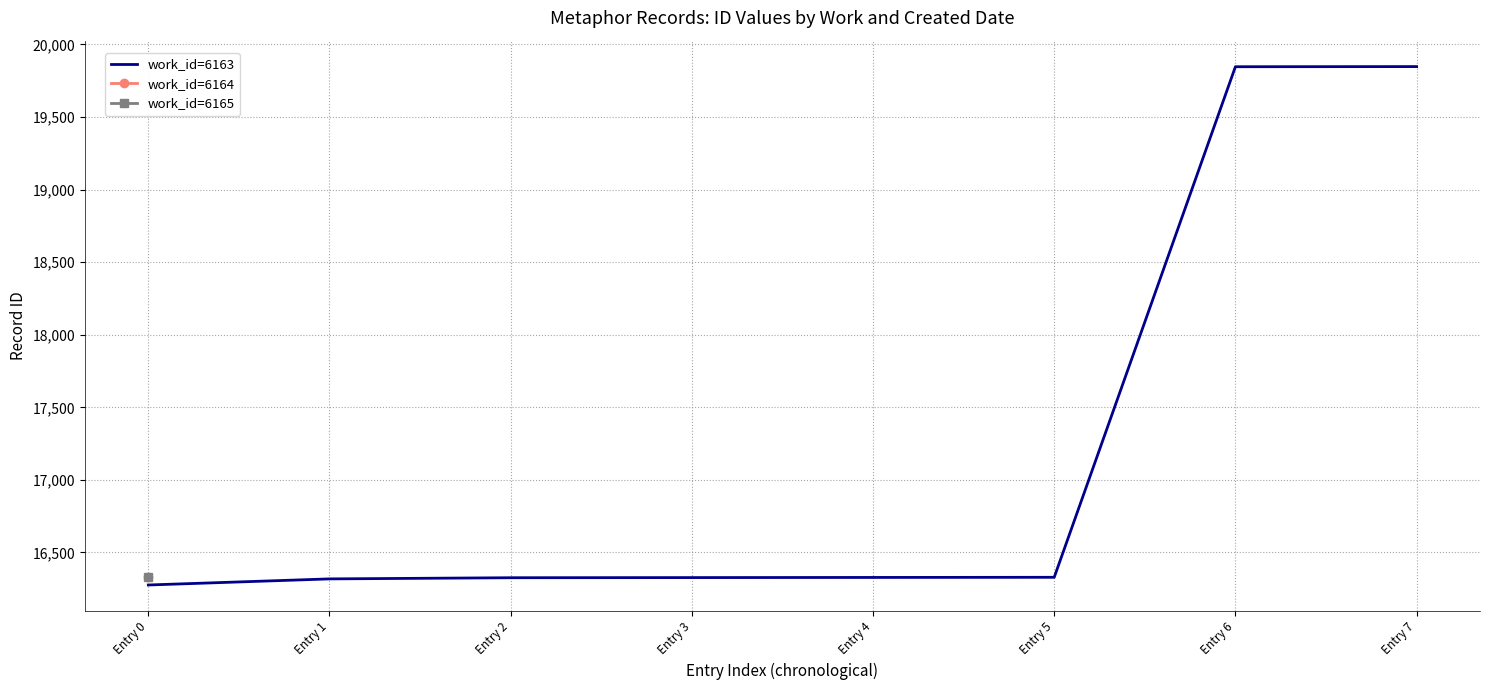

Which category has the lowest value across all series?

Entry 0